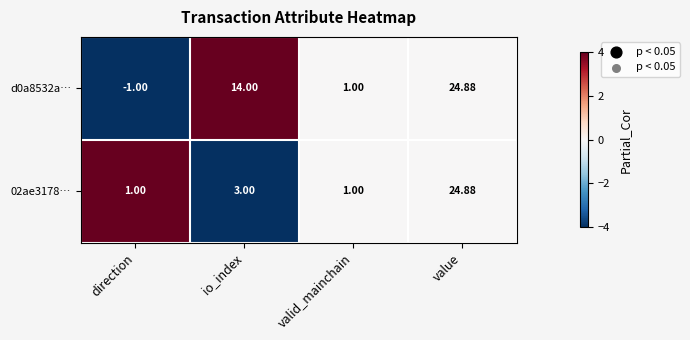

Which series has the largest total across all categories?

d0a8532a…